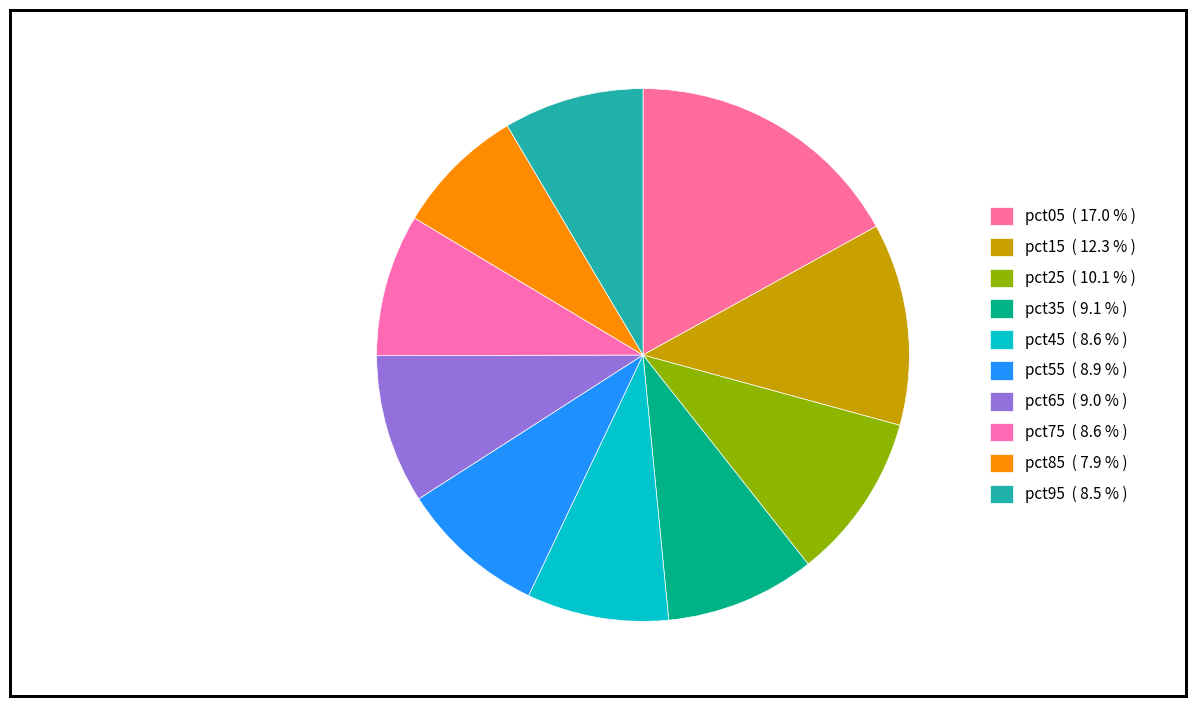

To the nearest percent, what is the difference between the largest and smallest slice percentages?

9%